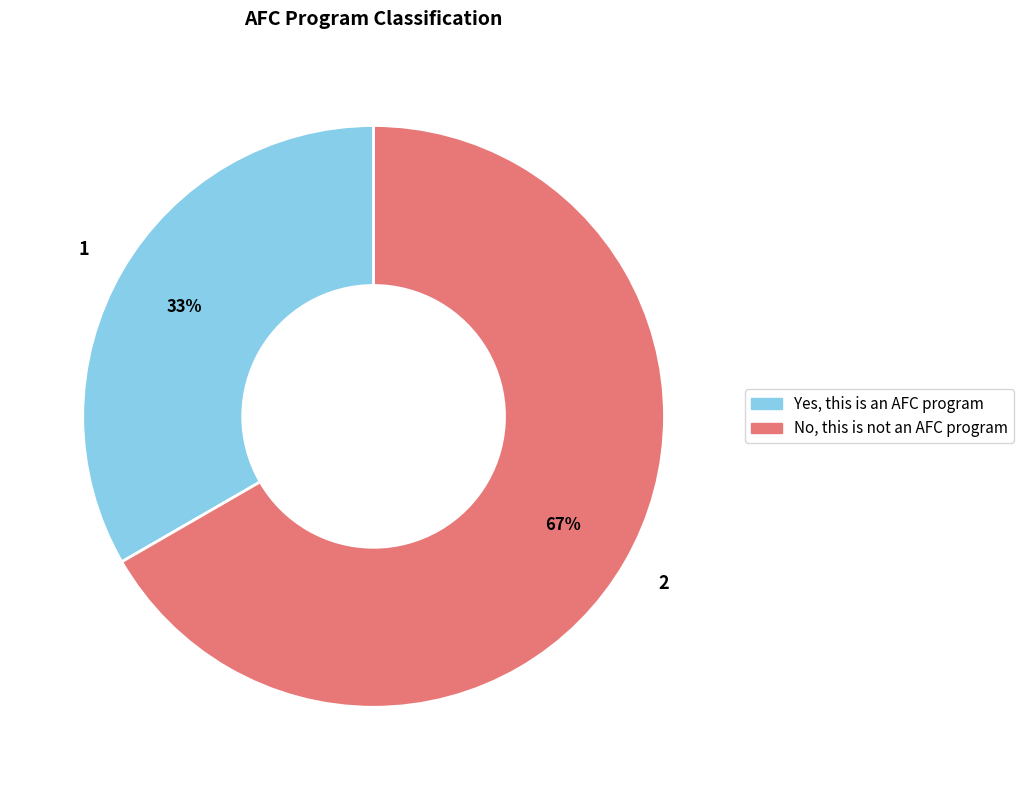

Which category has the smallest portion of the pie?

Yes, this is an AFC program